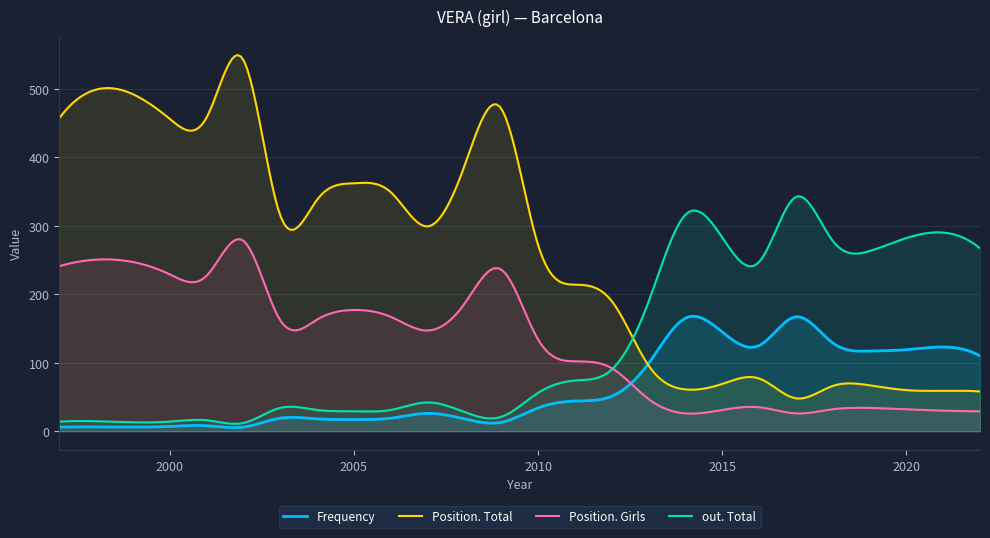

True or false: Position. Girls has a value of 134 at 2010.

True